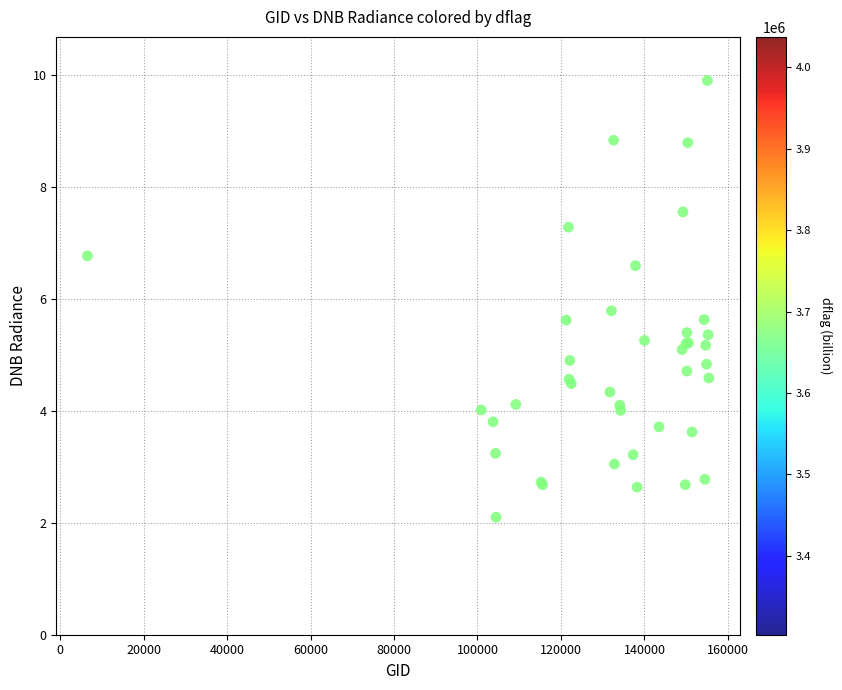

What Y value in the scatter plot is closest to 6?

5.8